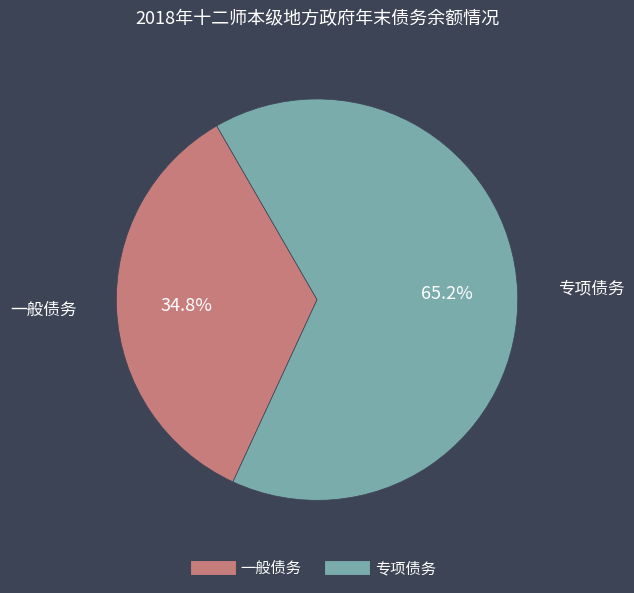

What percentage do 专项债务 and 一般债务 together represent?

100.0%